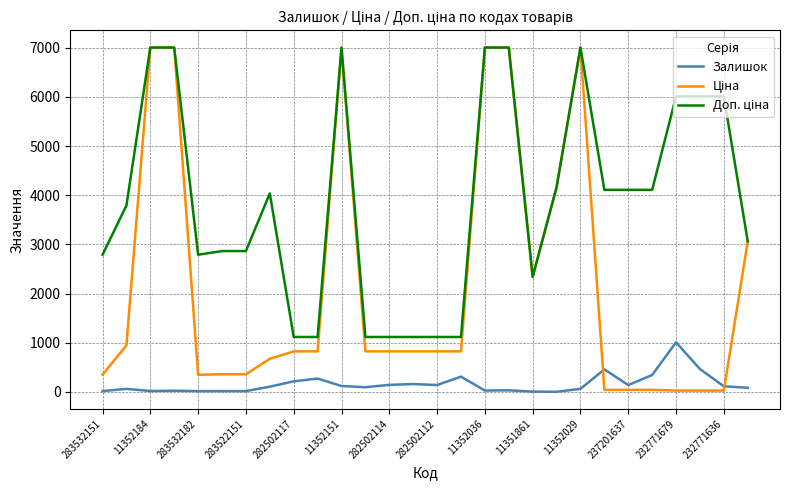

What is the maximum value shown in the chart?

7002.7